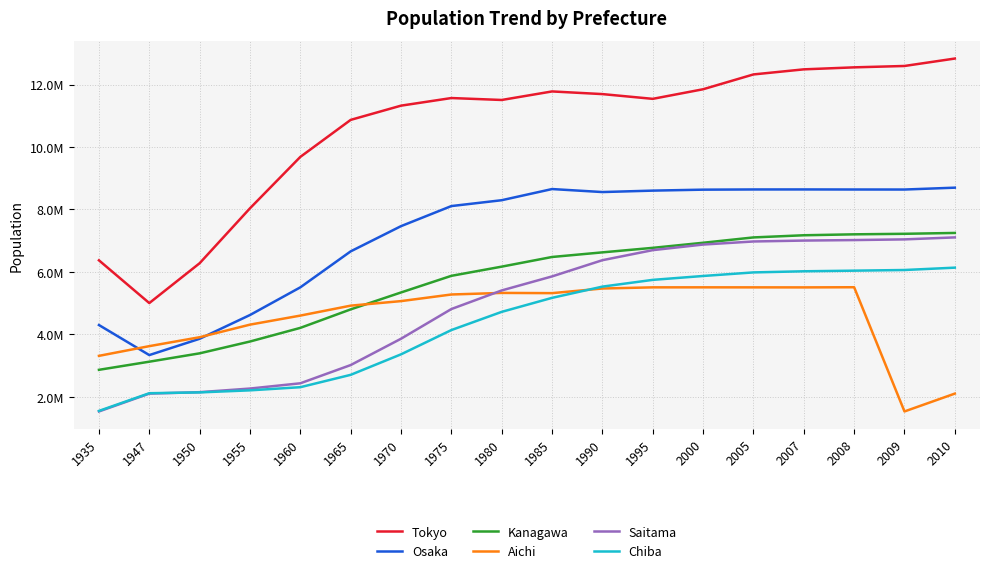

What are all the series names shown in the legend?

Tokyo, Osaka, Kanagawa, Aichi, Saitama, Chiba